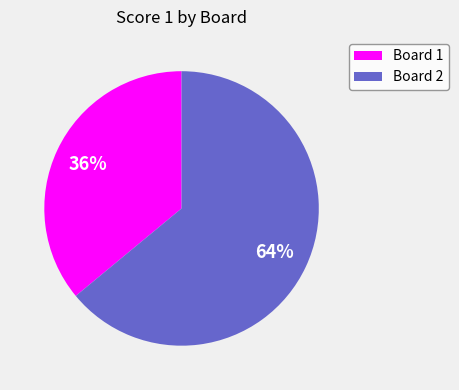

The Board 1 slice represents 36% of the pie. True or false?

True